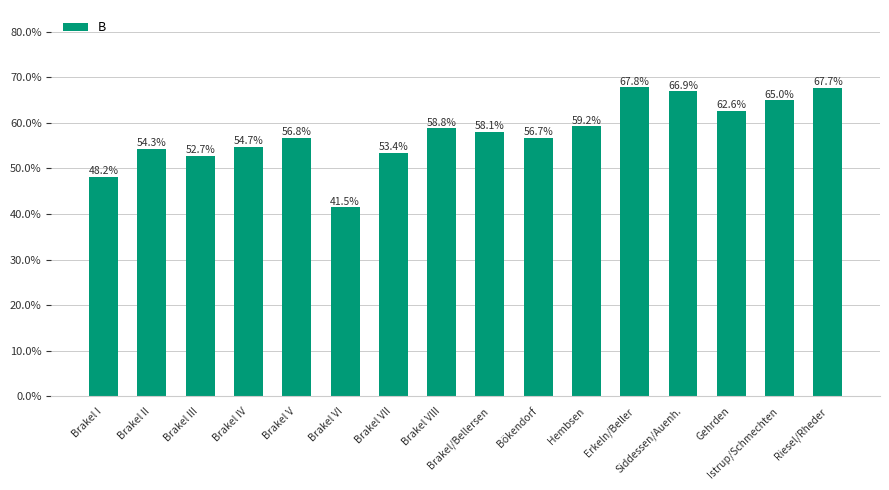

Between Hembsen and Brakel V, which is larger?

Hembsen